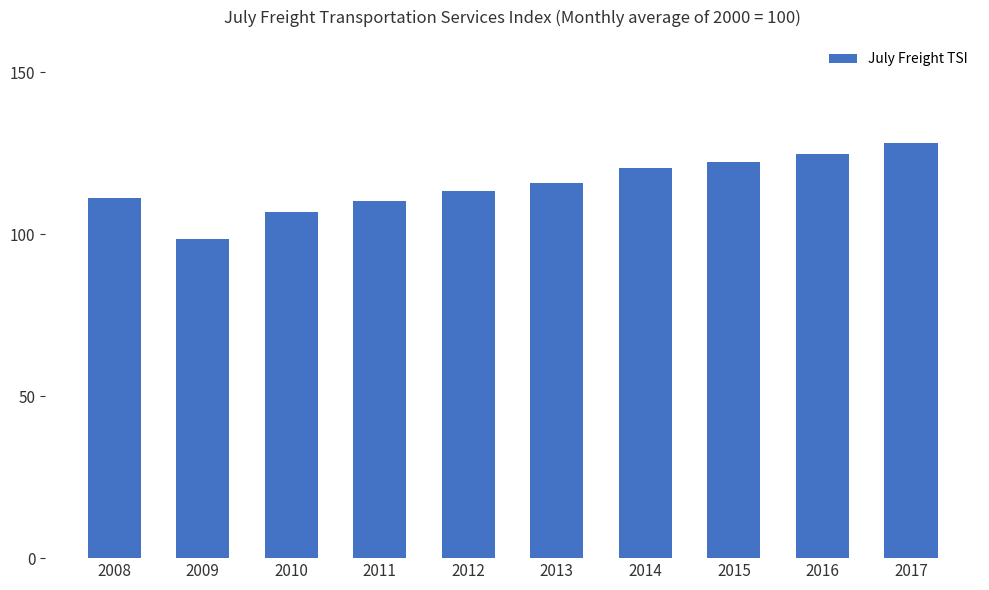

How many data points does each series have?

10